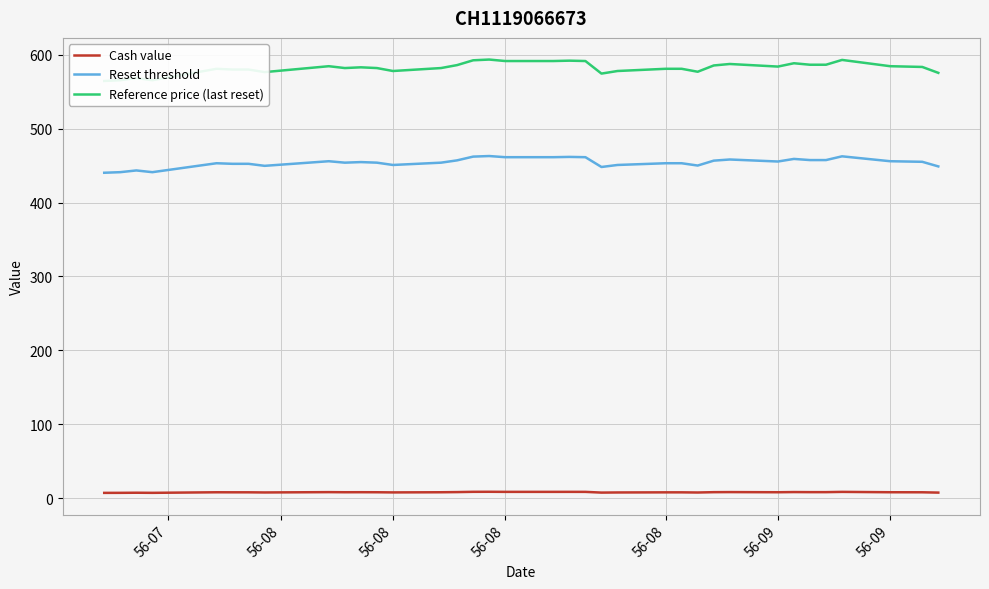

How many distinct data groups are displayed?

3